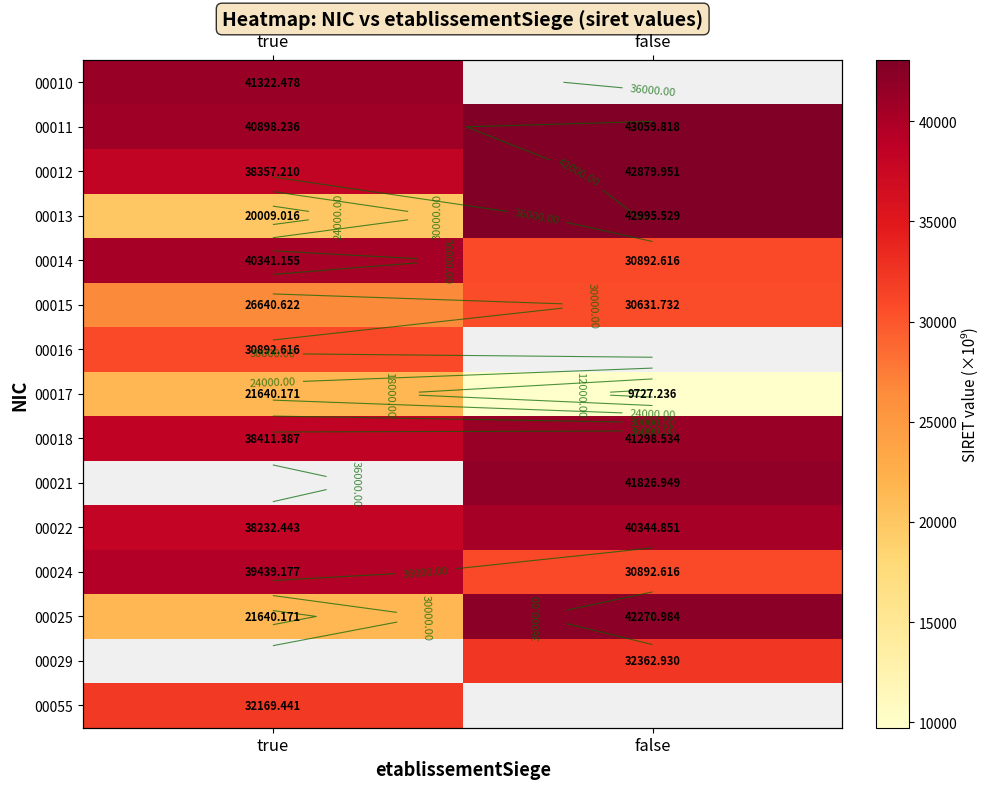

What is the maximum value for 00017?

21640.2